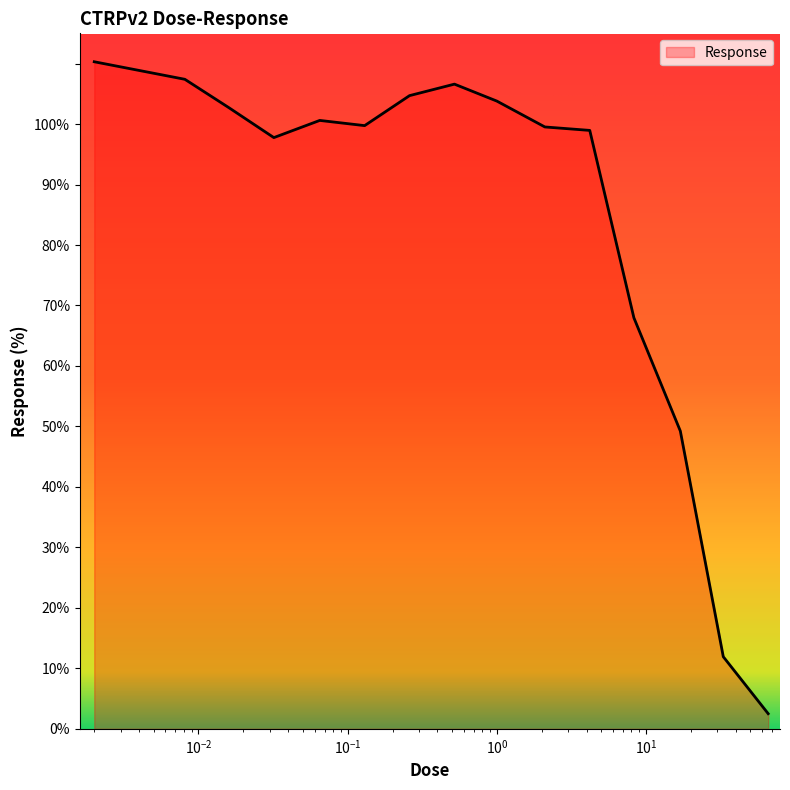

What is the difference between the maximum and minimum values?

107.8